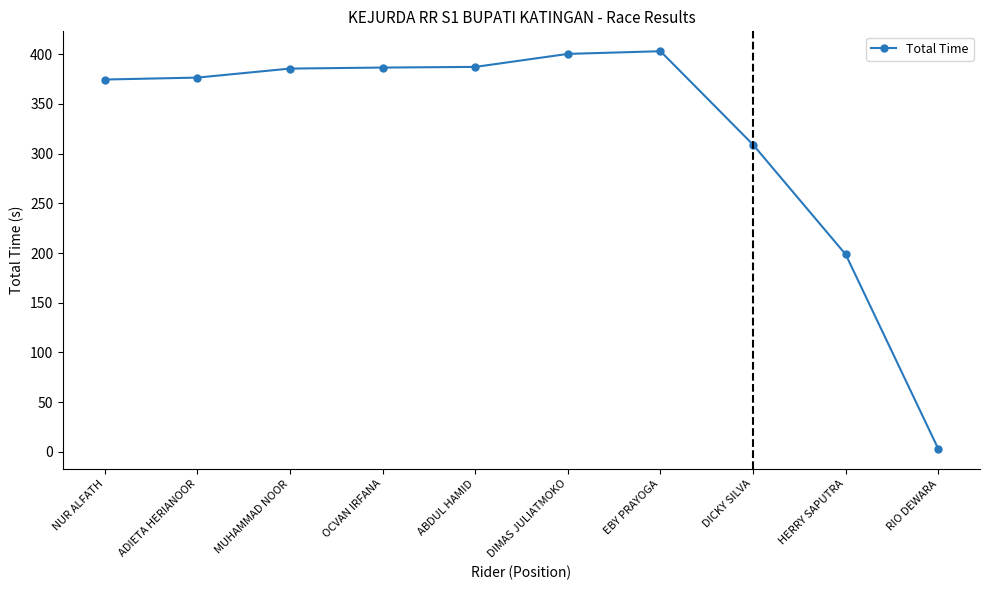

What is the value of the 9th point from the left?

198.6